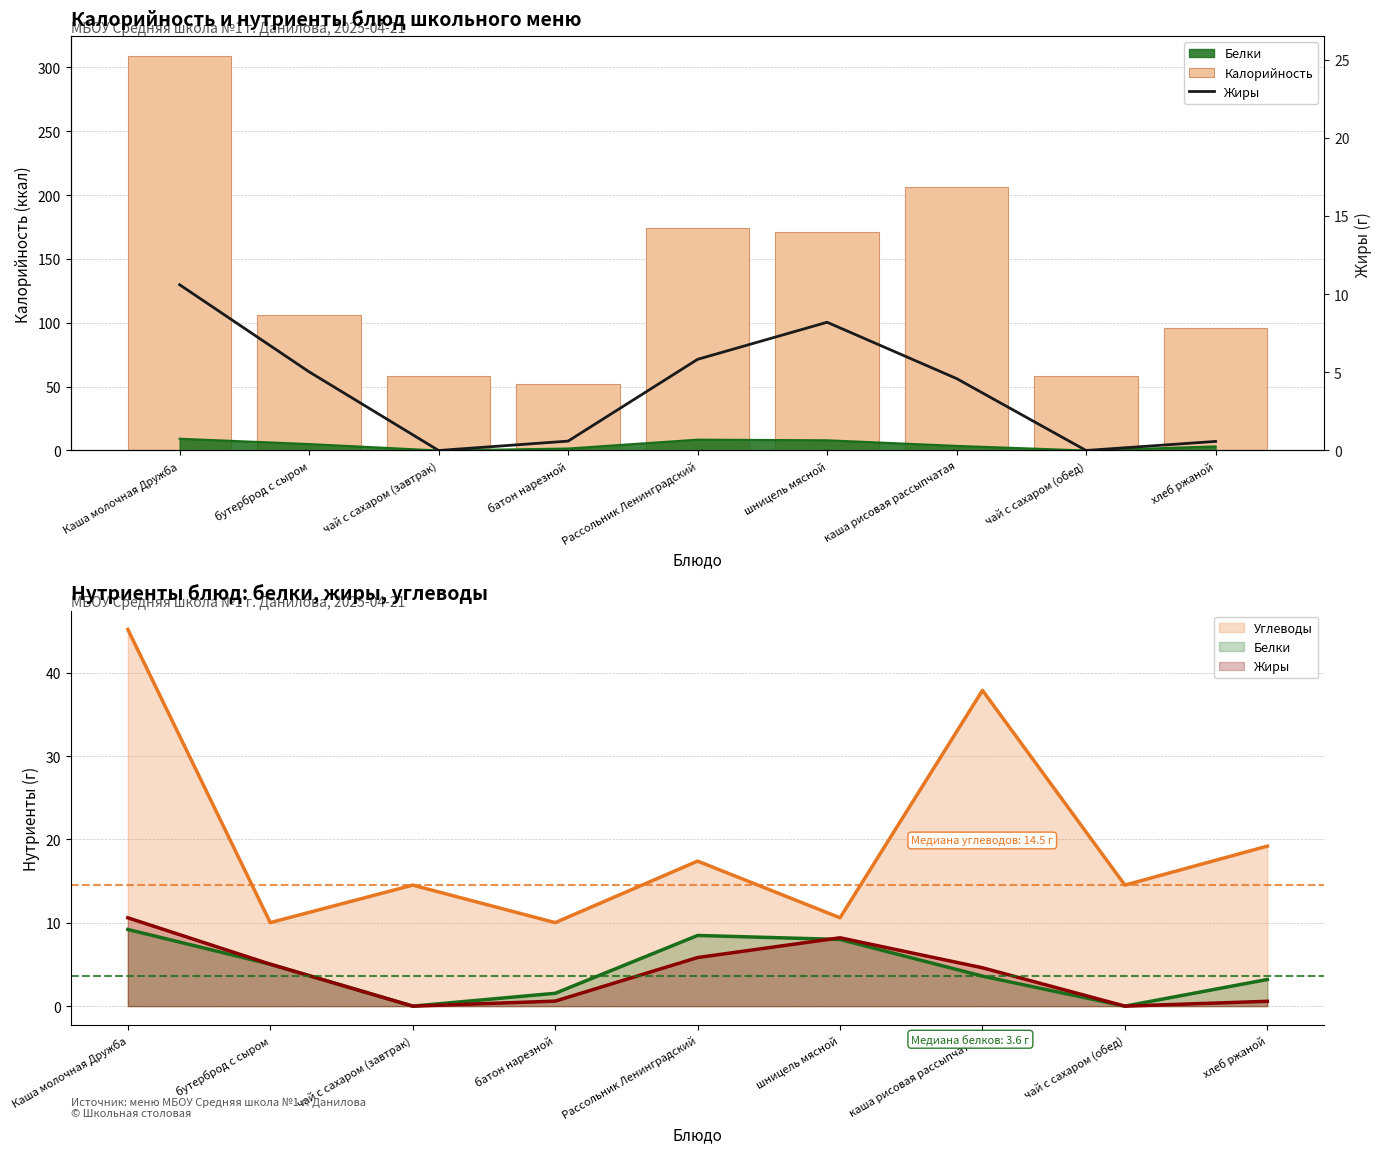

Which series has the widest spread of values?

Калорийность